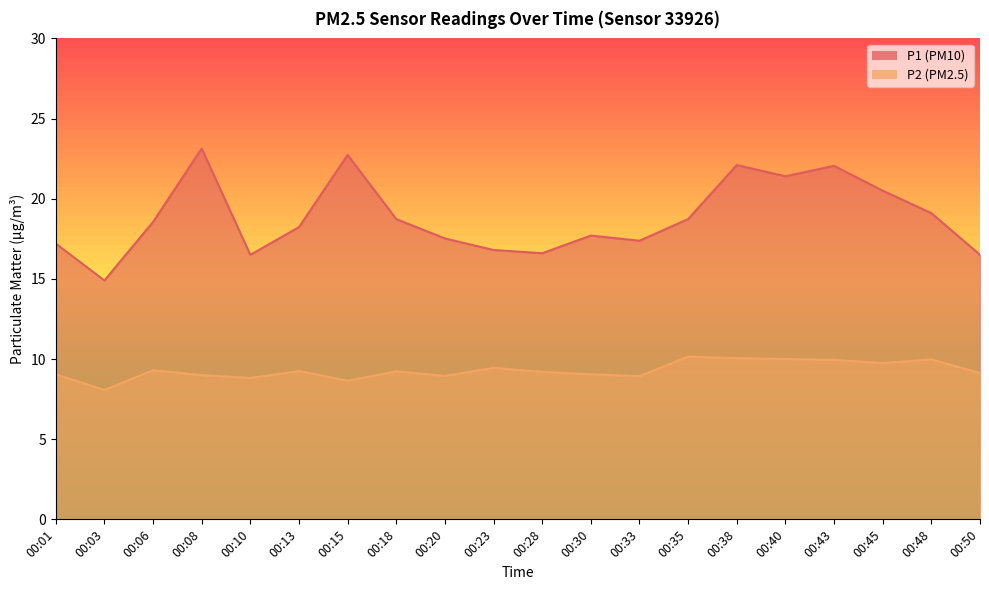

True or false: P1 and P2 intersect in this chart.

False